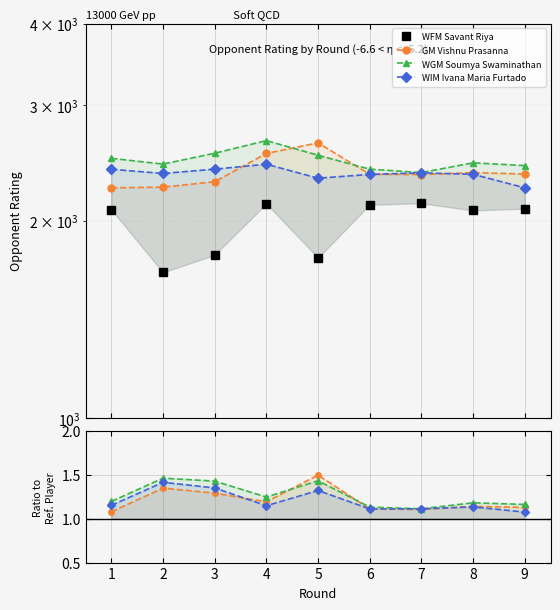

True or false: WFM Savant Riya has a value of 2087.0 at 9.

True